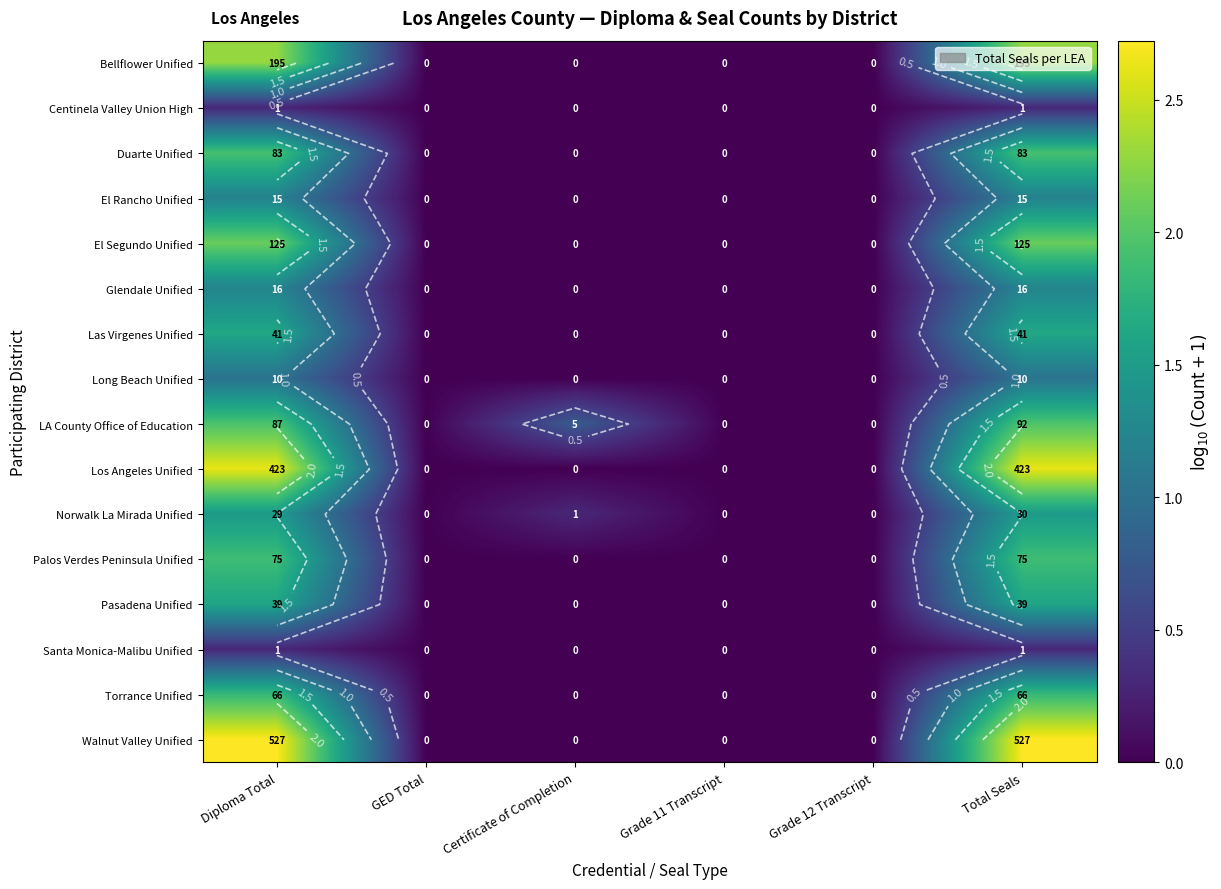

Which has a higher value, Grade 12 Transcript or Grade 11 Transcript?

Grade 12 Transcript